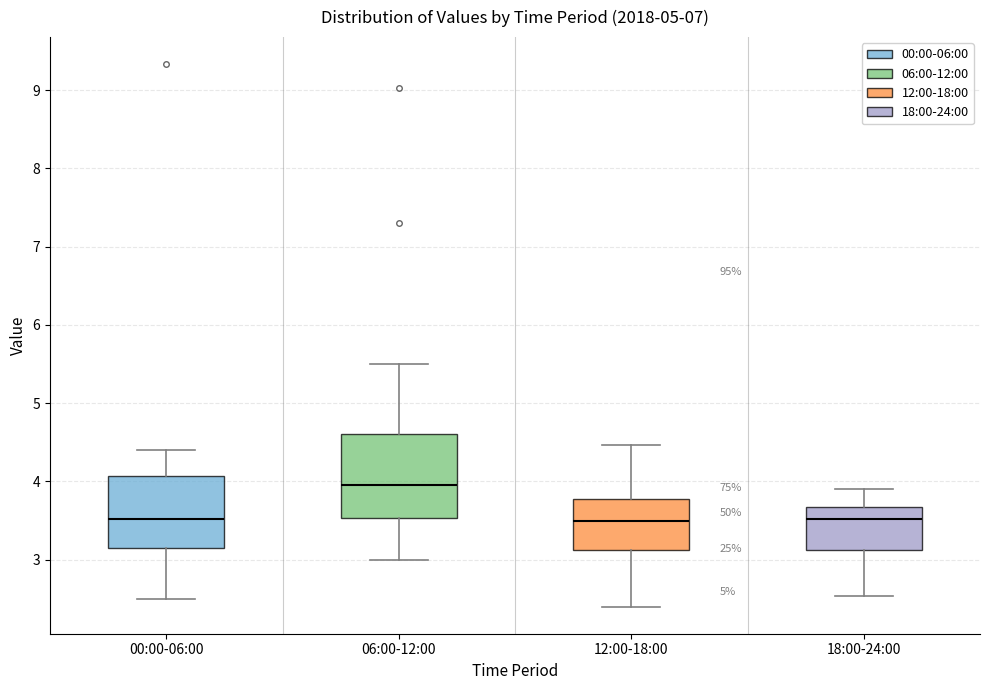

Reading left to right, transcribe this box plot: for each box, give where its median line is, the range the box spans, and where its two whiskers end, as read against the y-axis. The values are not printed on the chart, so give them approximately, as read against the axis.

00:00-06:00: median 3.5, box 3.2 to 4.1, whiskers 2.5 to 4.4
06:00-12:00: median 4.0, box 3.5 to 4.6, whiskers 3.0 to 5.5
12:00-18:00: median 3.5, box 3.1 to 3.8, whiskers 2.4 to 4.5
18:00-24:00: median 3.5, box 3.1 to 3.7, whiskers 2.5 to 3.9